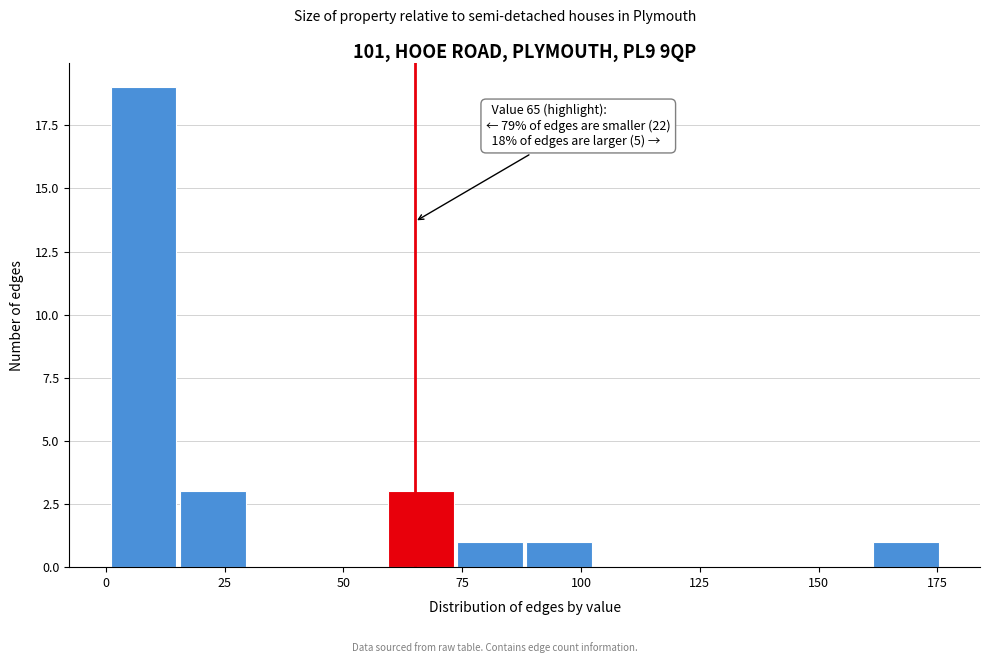

Read against the x-axis, roughly where is the centre of the tallest bar?

10